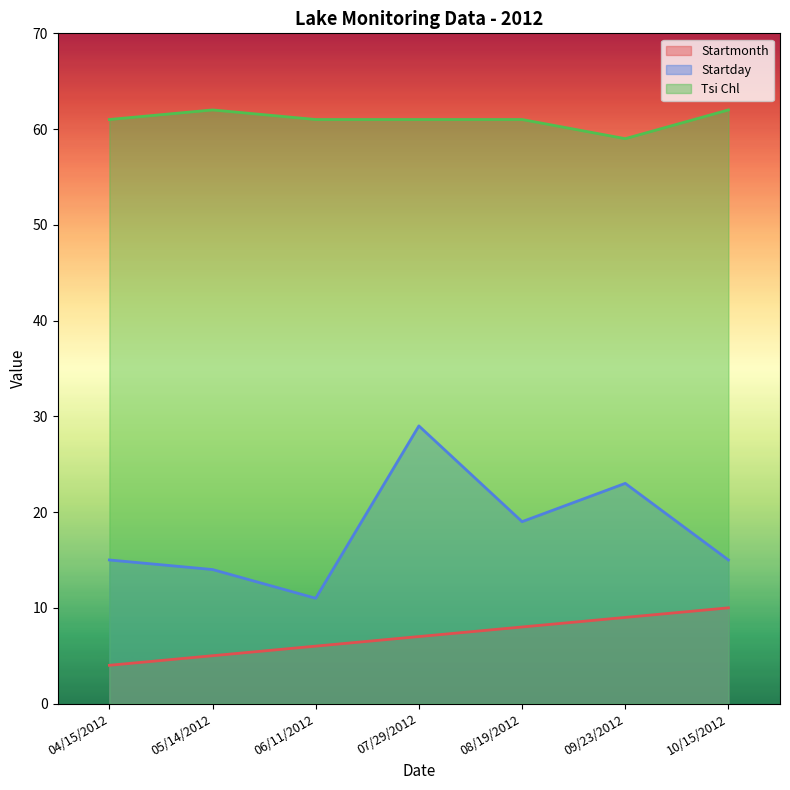

What position from the left is 07/29/2012?

4